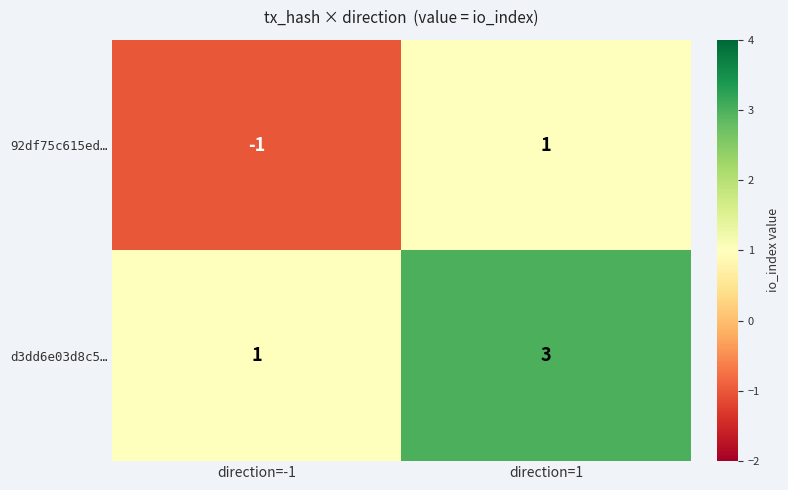

Rank the series by their maximum value, from lowest to highest.

92df75c615ed…, d3dd6e03d8c5…